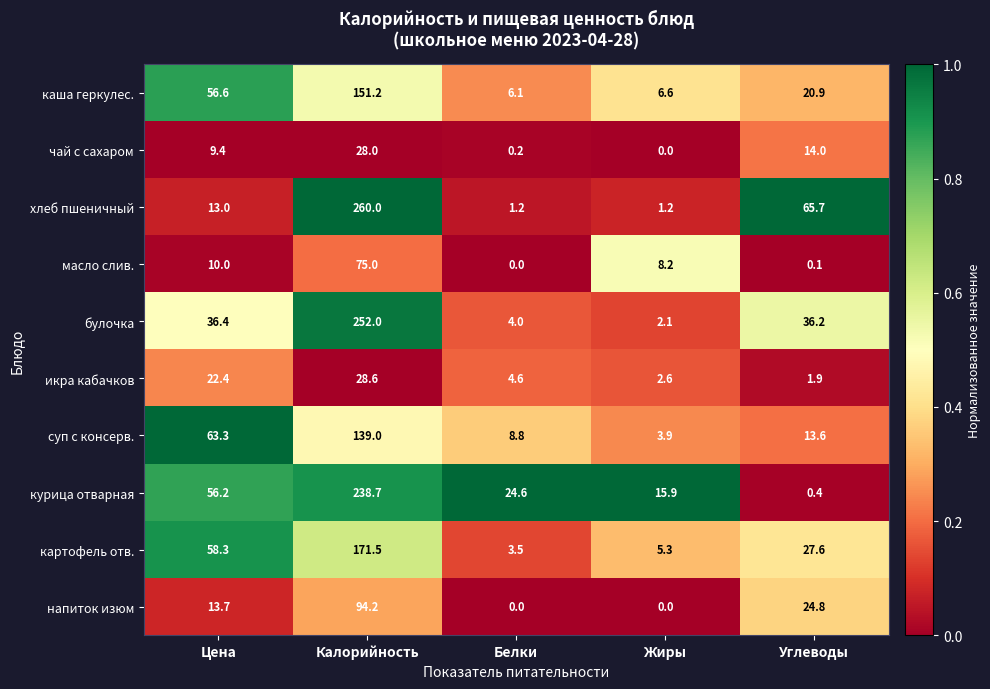

At which label does напиток изюм first exceed 13?

Цена